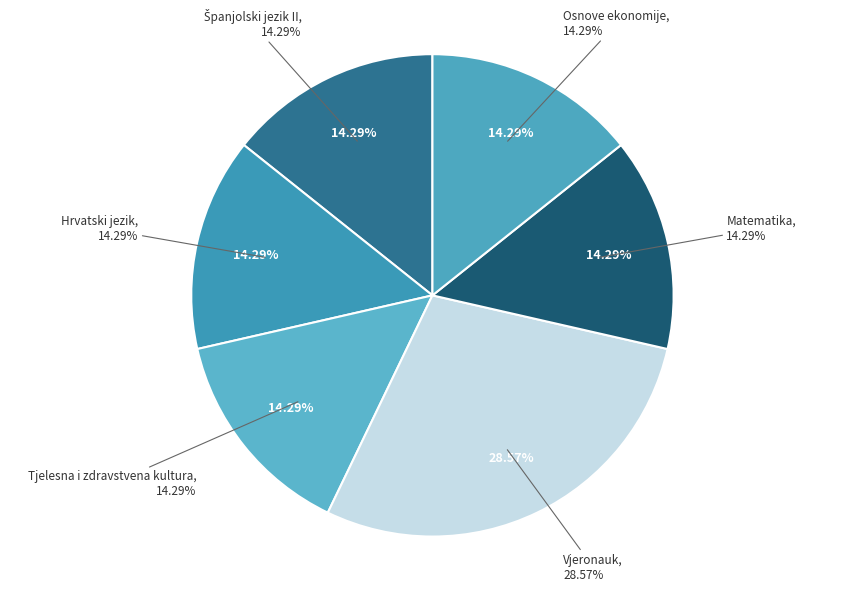

Is it true that Hrvatski jezik is 1% of the pie?

False